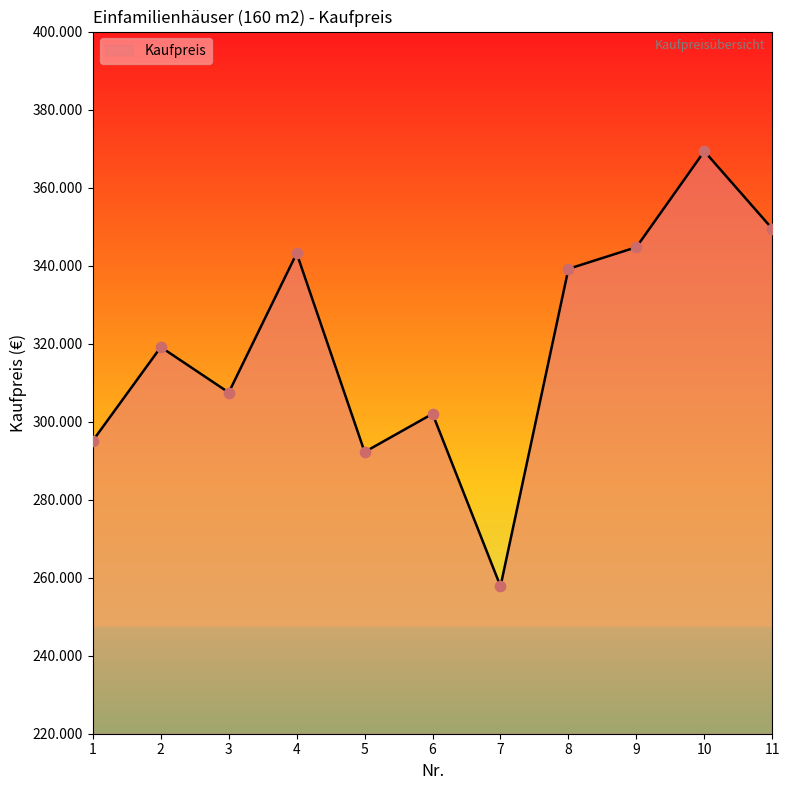

What is the ratio of the value at 5 to the value at 9?

0.8